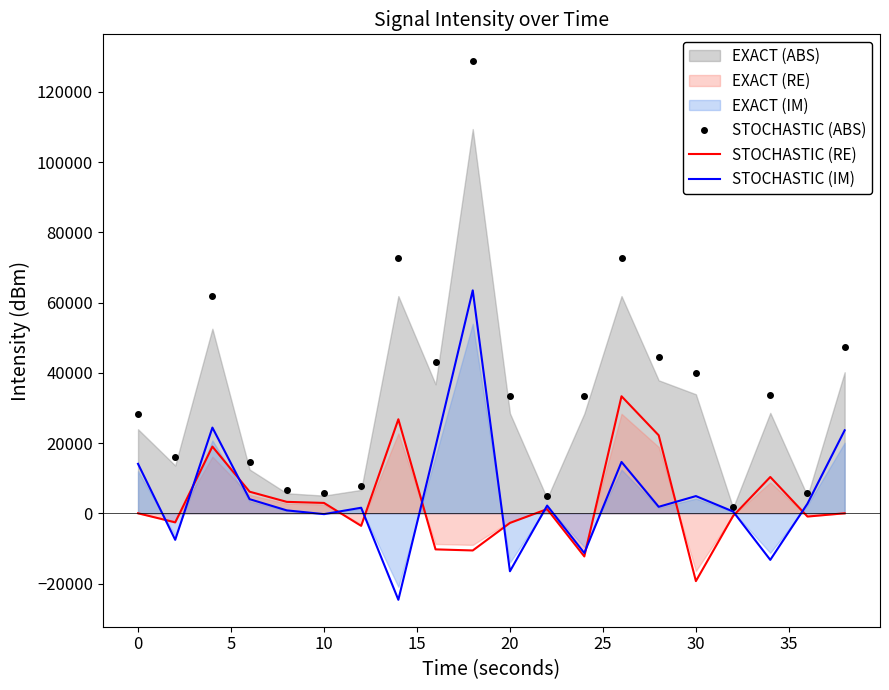

In STOCHASTIC (ABS), how many points are higher than both neighbors (excluding endpoints)?

5